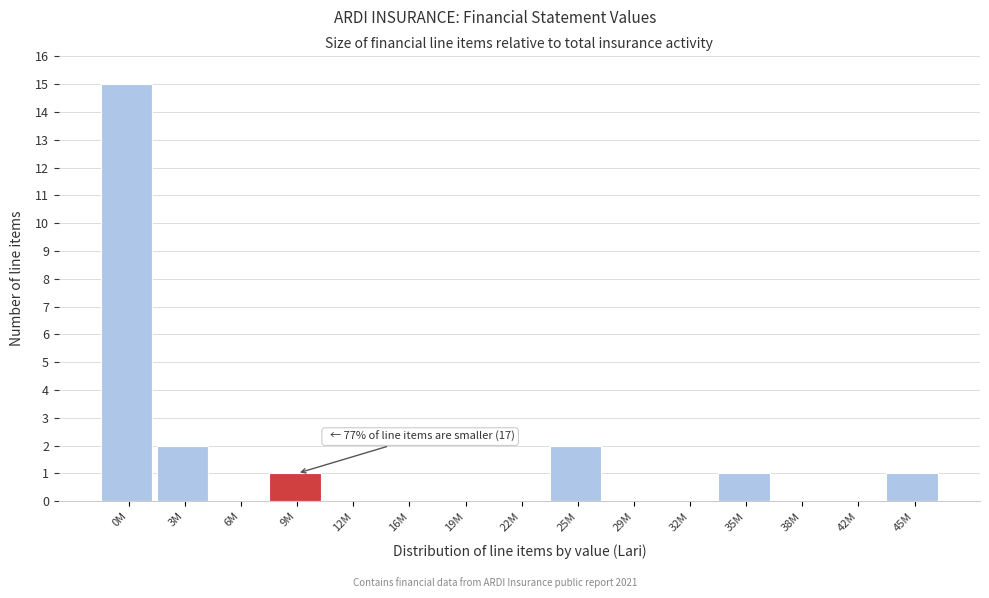

Reading right to left, transcribe all the data shown in this chart.

45M=1	42M=0	38M=0	35M=1	32M=0	29M=0	25M=2	22M=0	19M=0	16M=0	12M=0	9M=1	6M=0	3M=2	0M=15